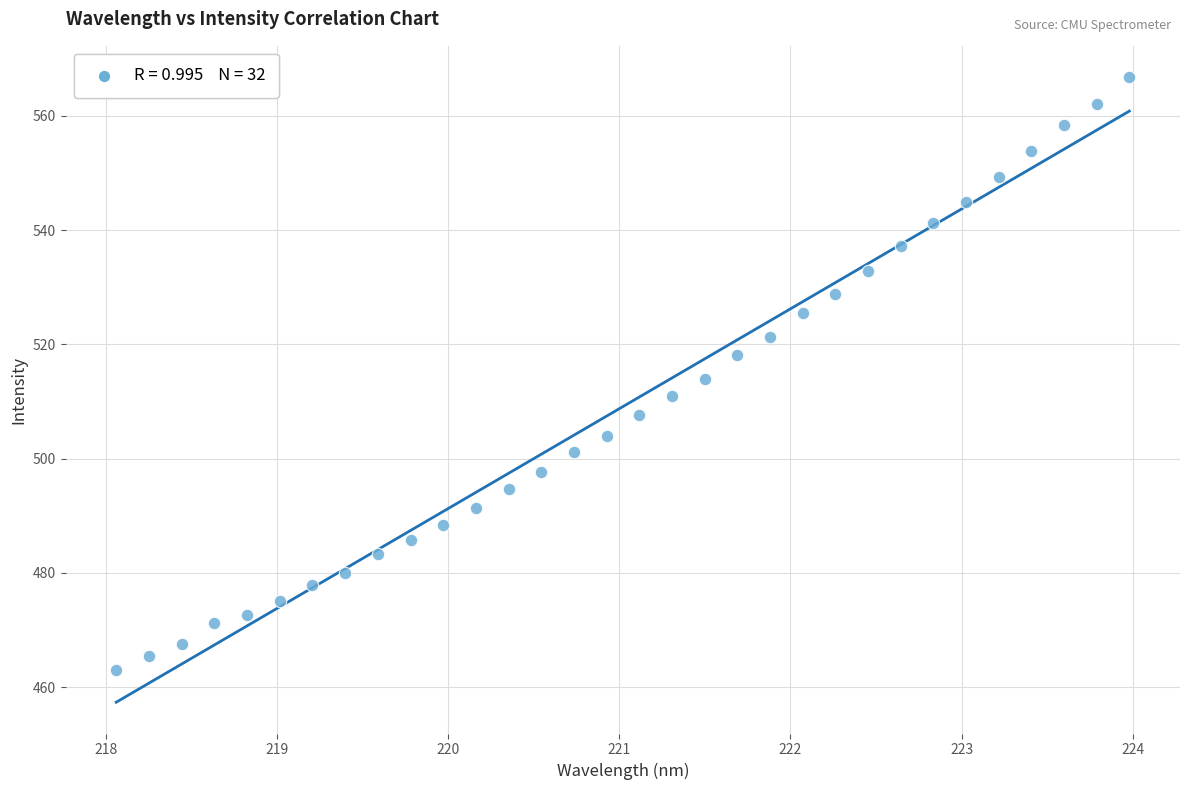

What is the range of Y values (max minus min)?

103.9